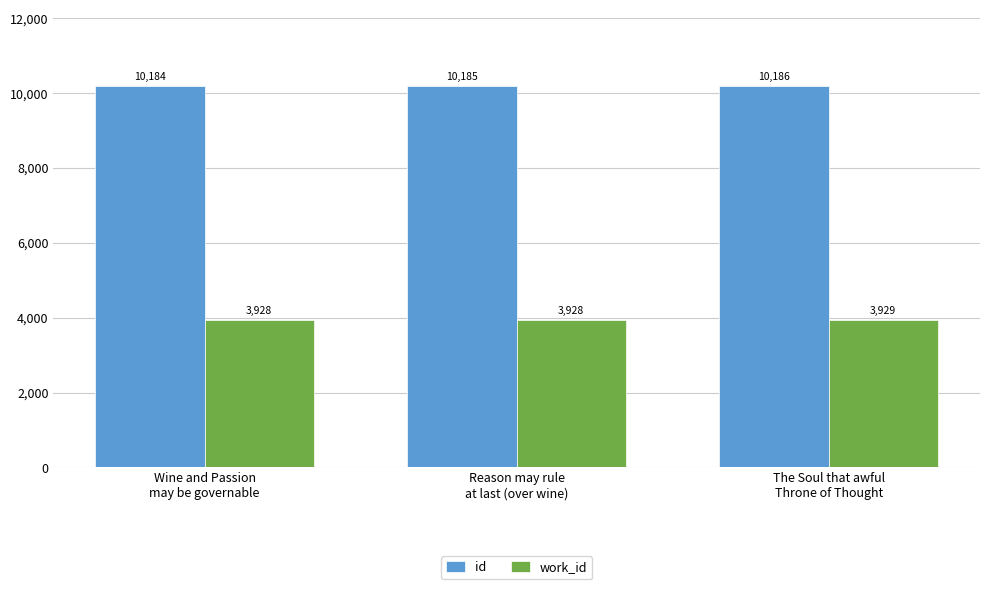

What is the difference between the second highest and minimum values in the id series?

1